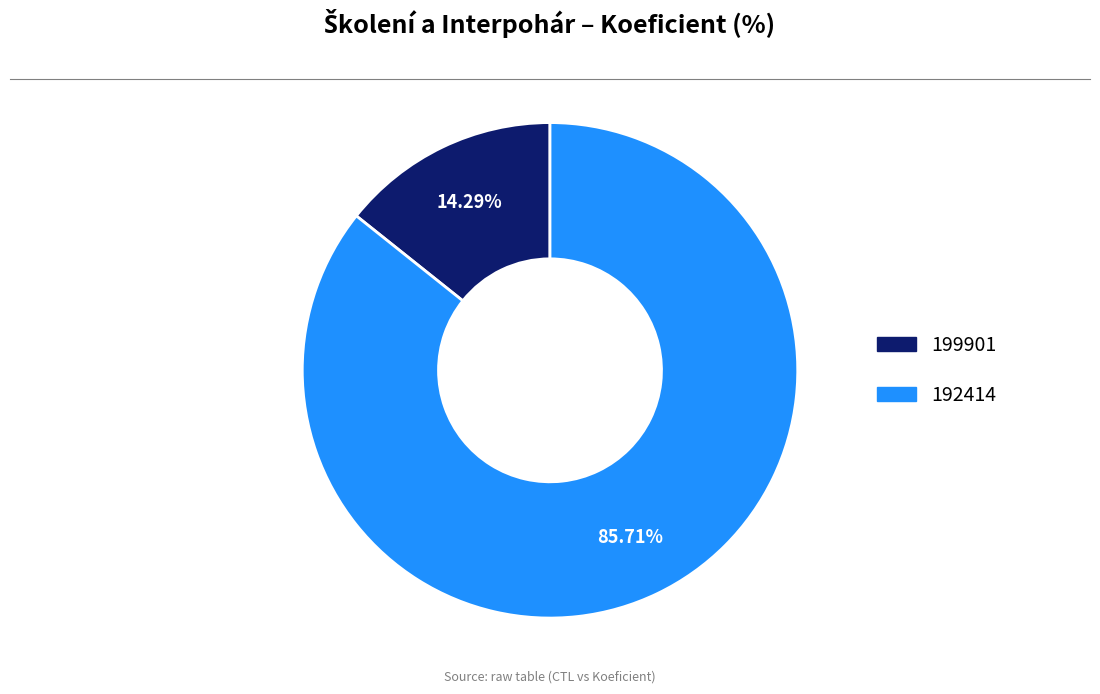

Which slice represents more than half of the pie?

192414